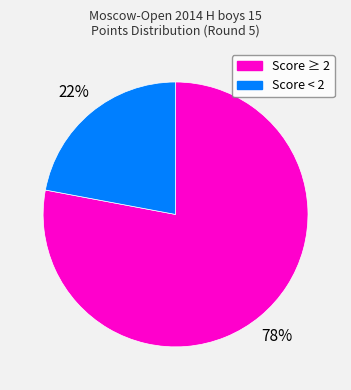

Do Score ≥ 2 and Score < 2 together represent more than half of the pie?

Yes